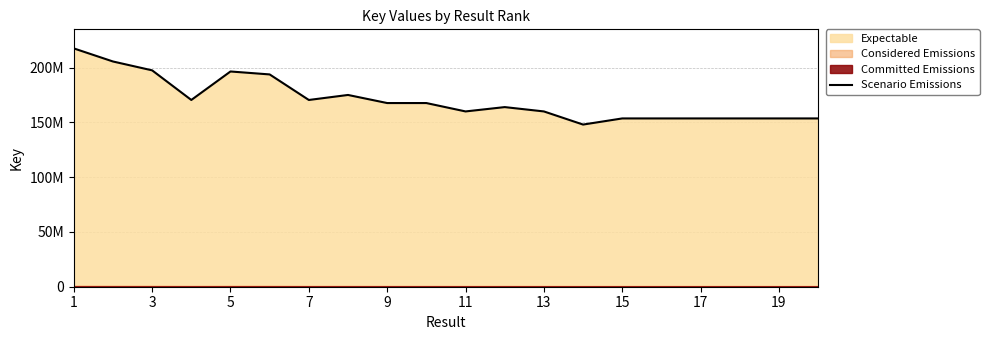

What is the difference between the second highest and second lowest values?

51989550